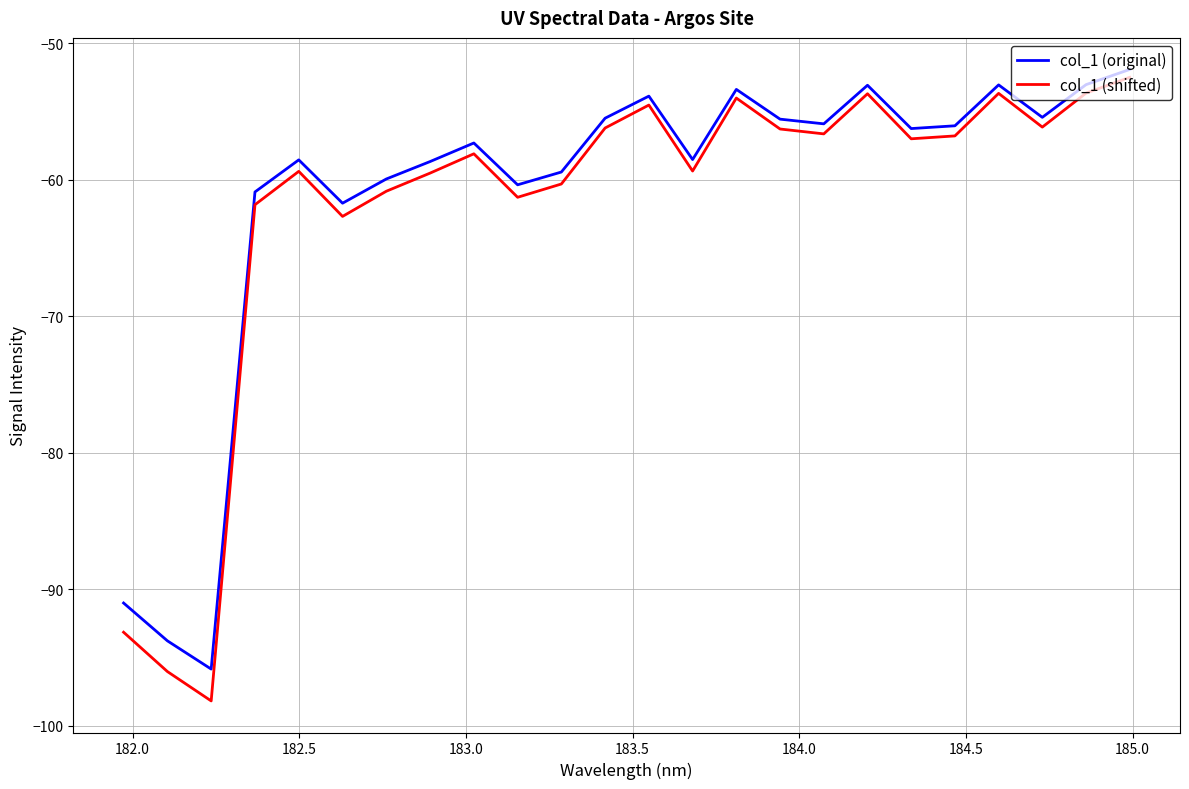

Which series has the largest total across all categories?

col_1 (original)